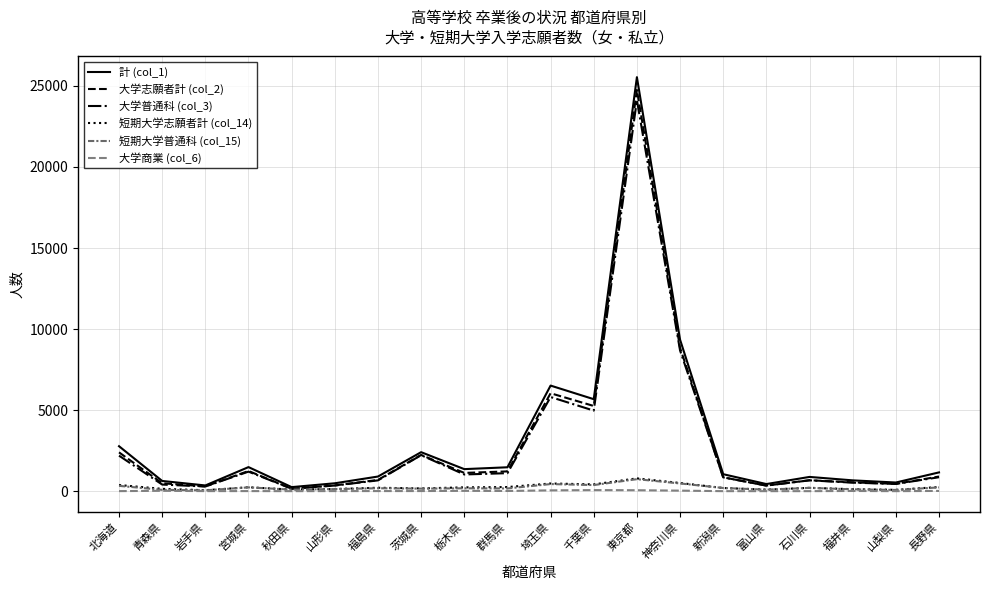

What is the highest value of the 短期大学普通科 (col_15) series?

739